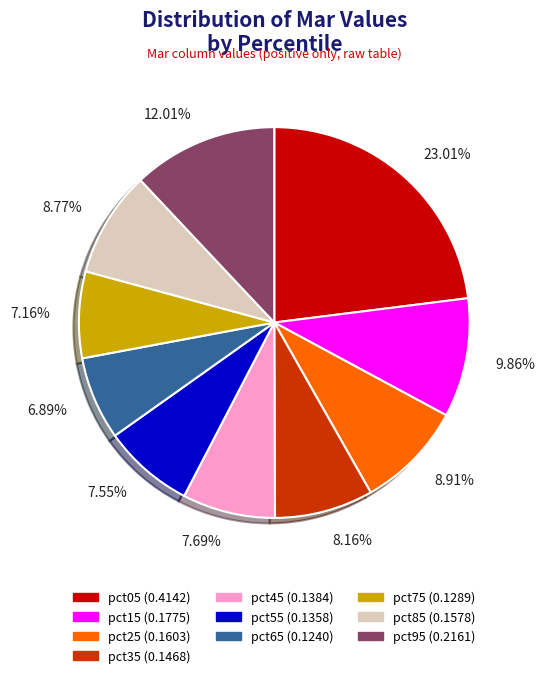

To the nearest percent, what is the average slice percentage?

10%